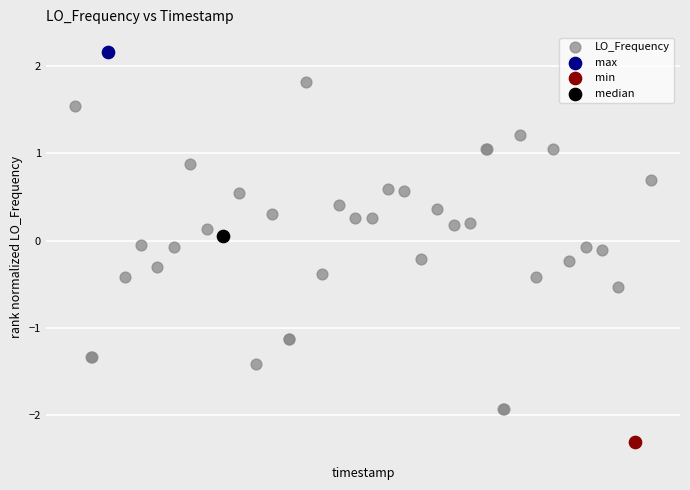

What are all the series names shown in the legend?

LO_Frequency, max, min, median